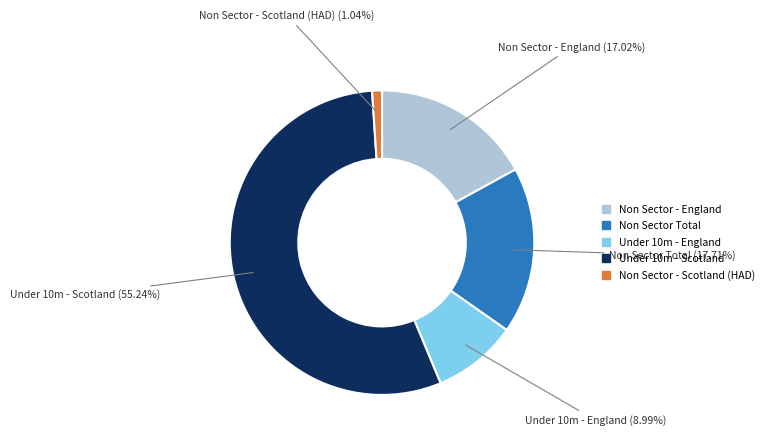

Rank the categories by value from highest to lowest.

Under 10m - Scotland, Non Sector Total, Non Sector - England, Under 10m - England, Non Sector - Scotland (HAD)